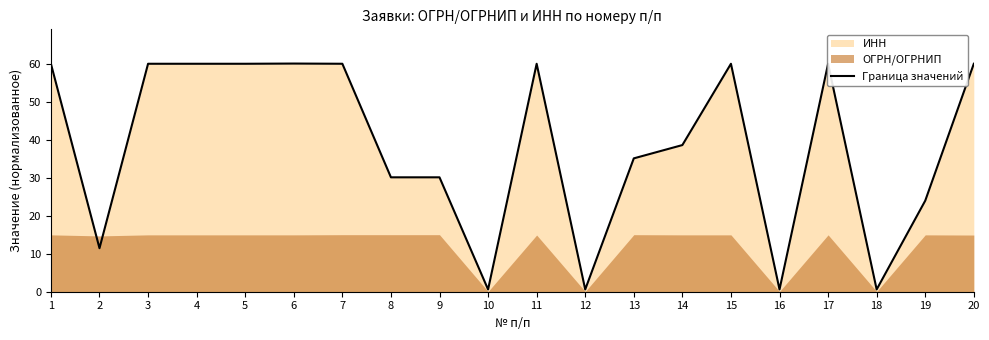

The value at 19 is 41.5. True or false?

False